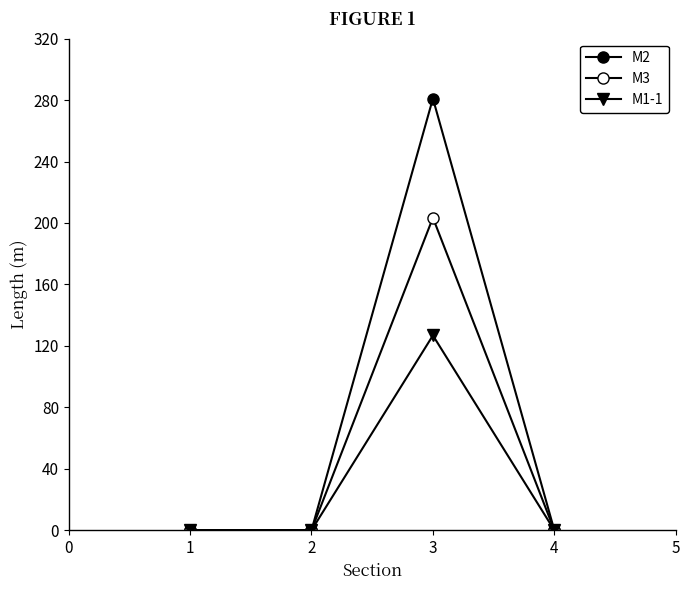

Where is the first local maximum for M1-1?

3